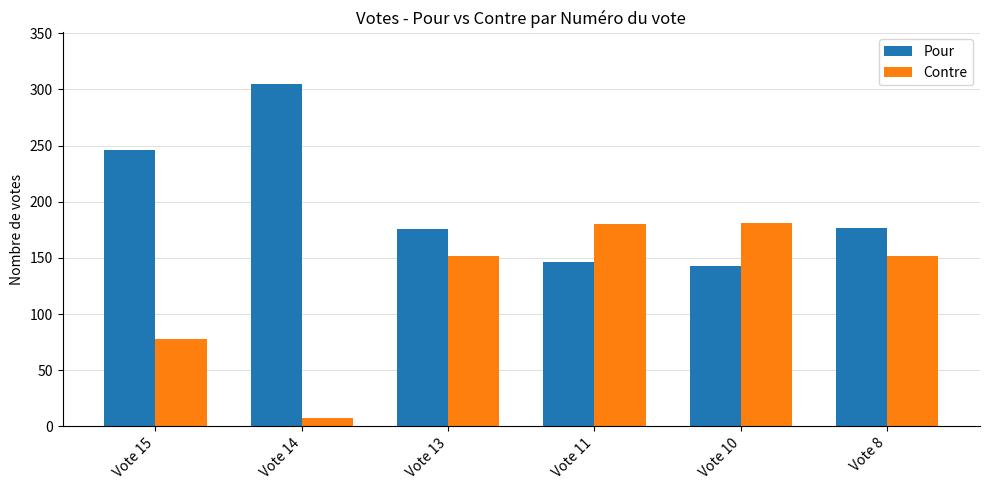

Is the value of Contre at Vote 8 greater than the value of Pour at Vote 8?

No